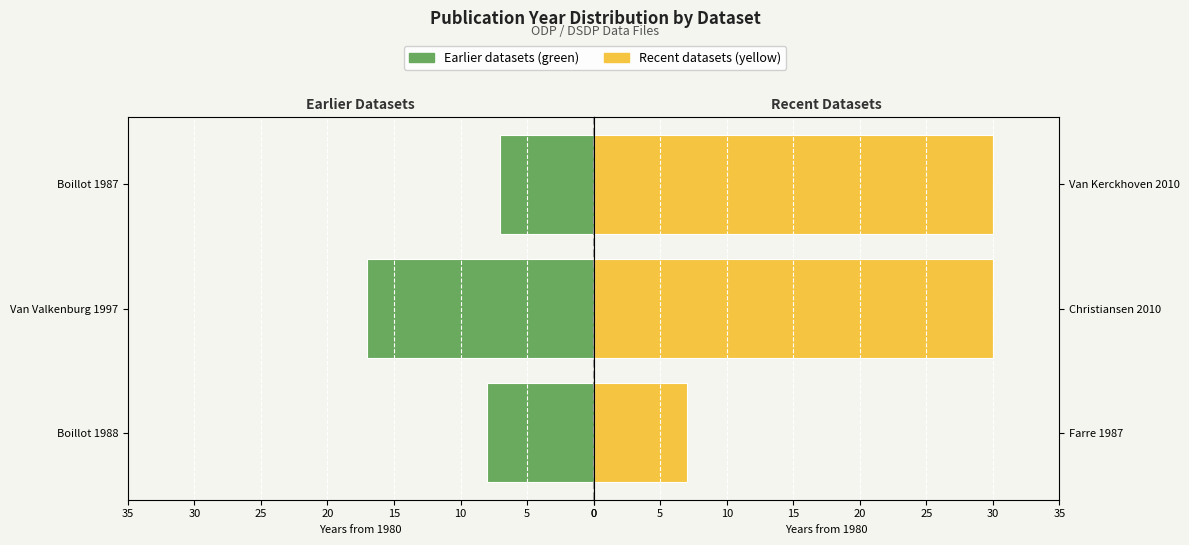

What is the spread (max minus min) of values at 0?

1